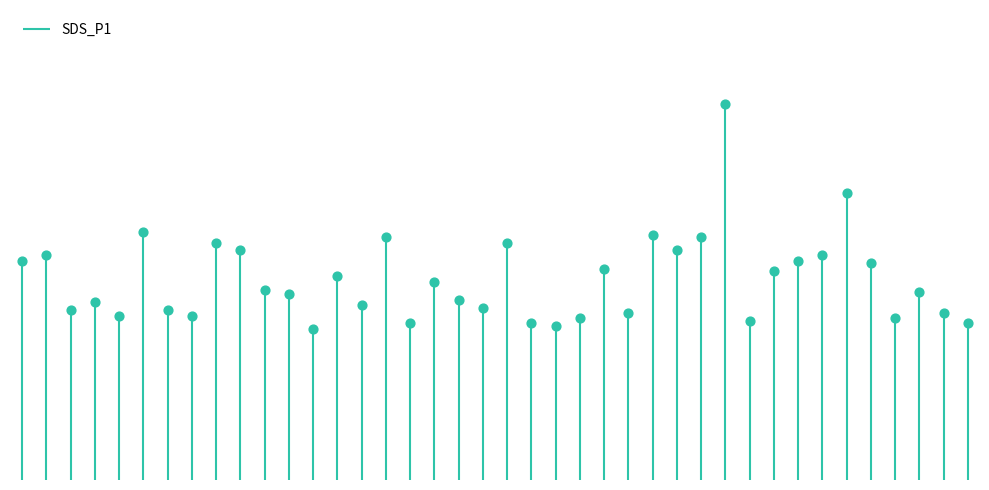

What is the change in value from 00:35 to 00:44?

+0.1